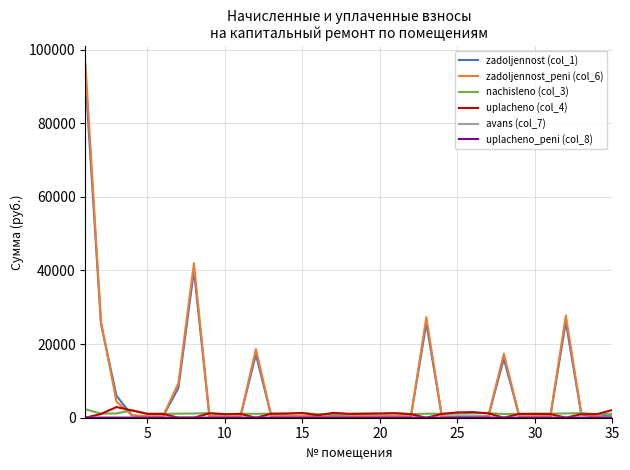

What is the maximum value shown in the chart?

96140.6